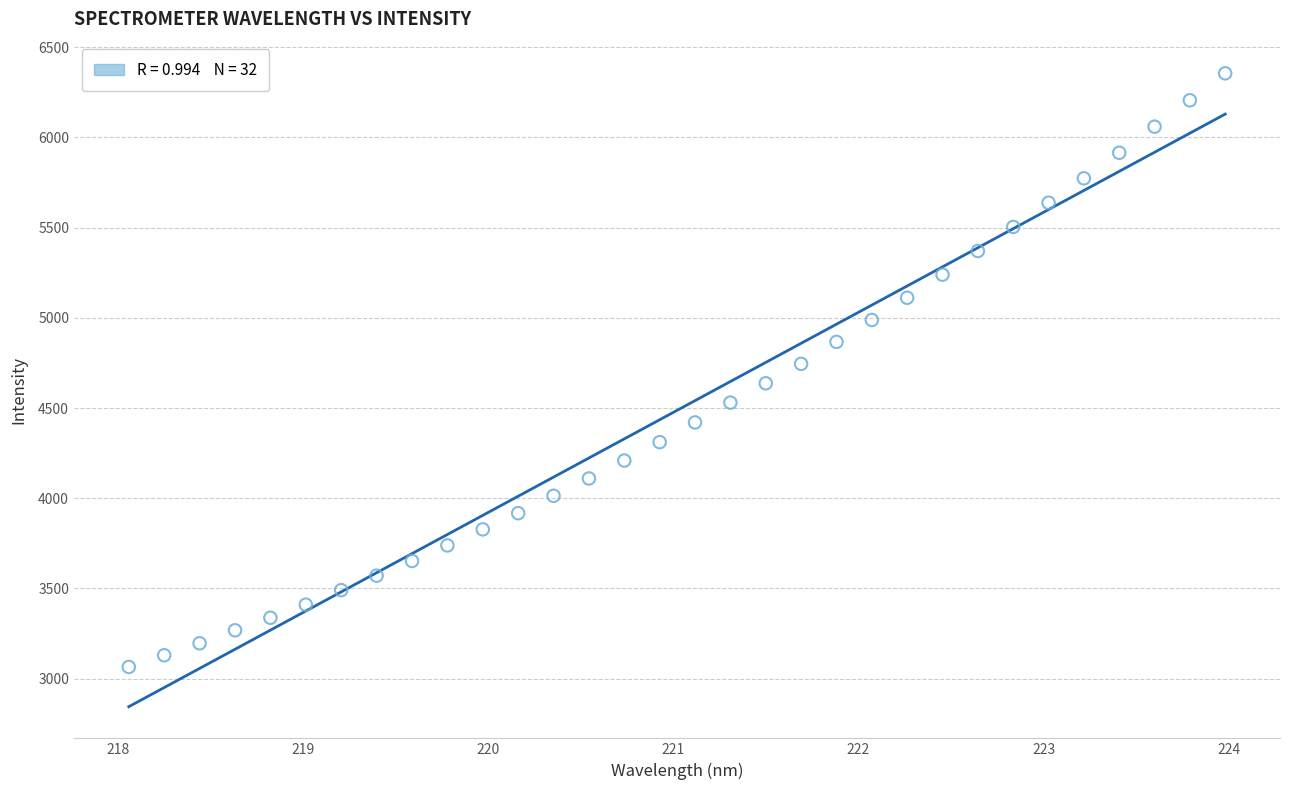

What is the range of X values (max minus min)?

5.9